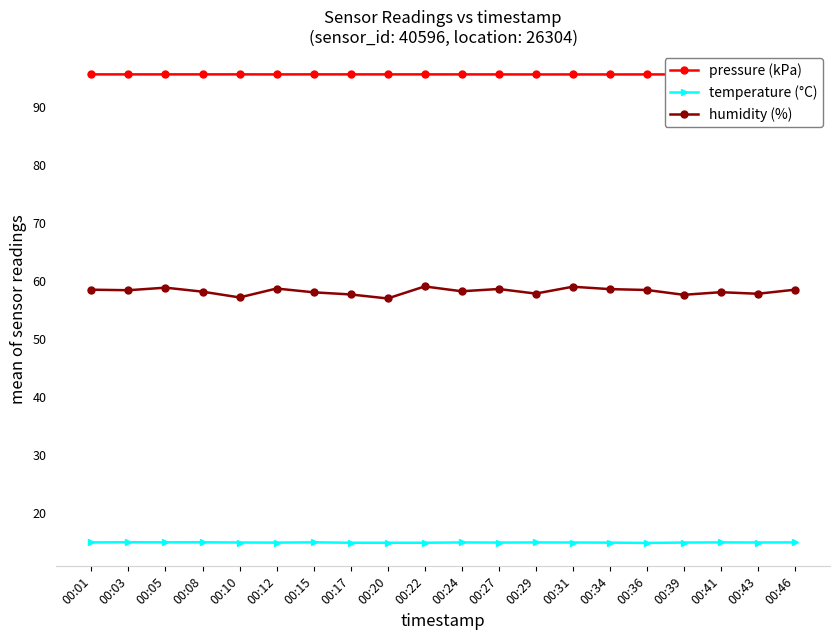

What is the difference between the highest and lowest values at 00:12?

80.6